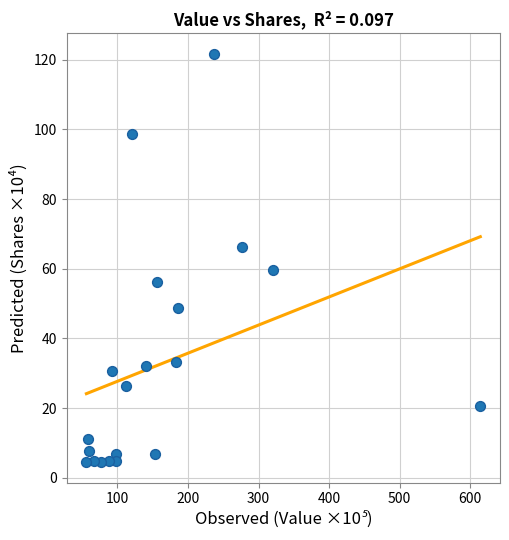

What is the range of Y values (max minus min)?

117.3